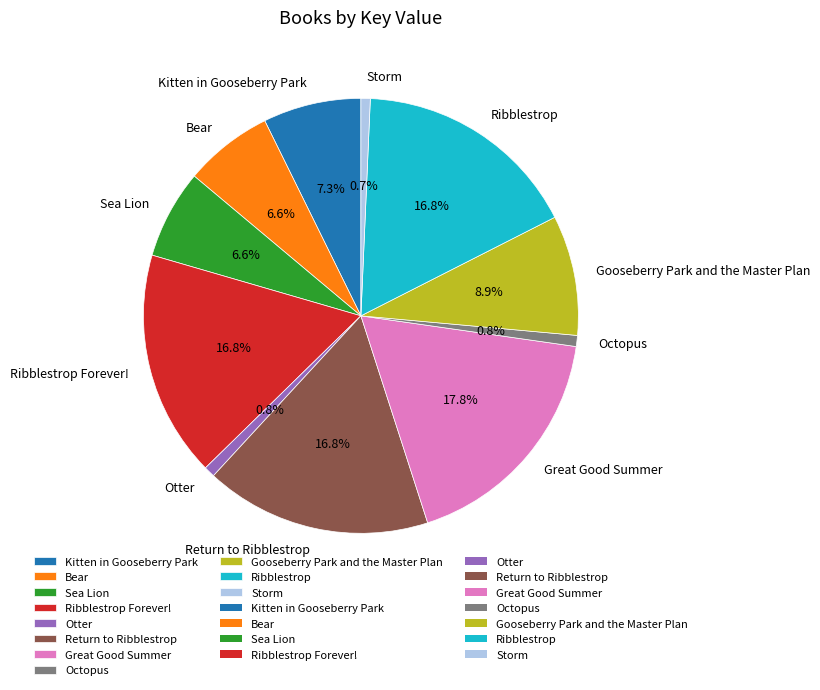

What is the largest slice in the pie chart?

Great Good Summer